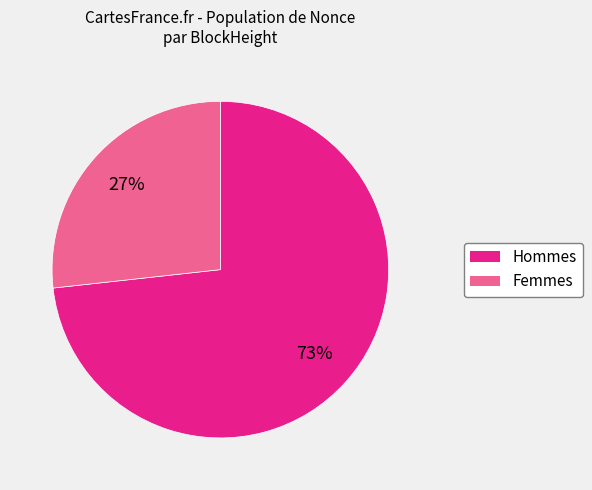

Which category has the smallest portion of the pie?

Femmes